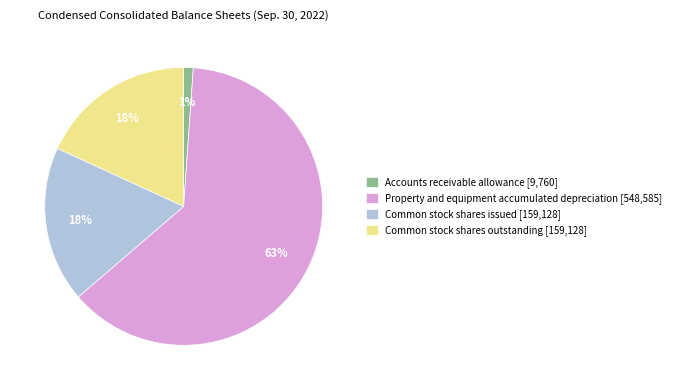

Is it true that Property and equipment accumulated depreciation is 63% of the pie?

True